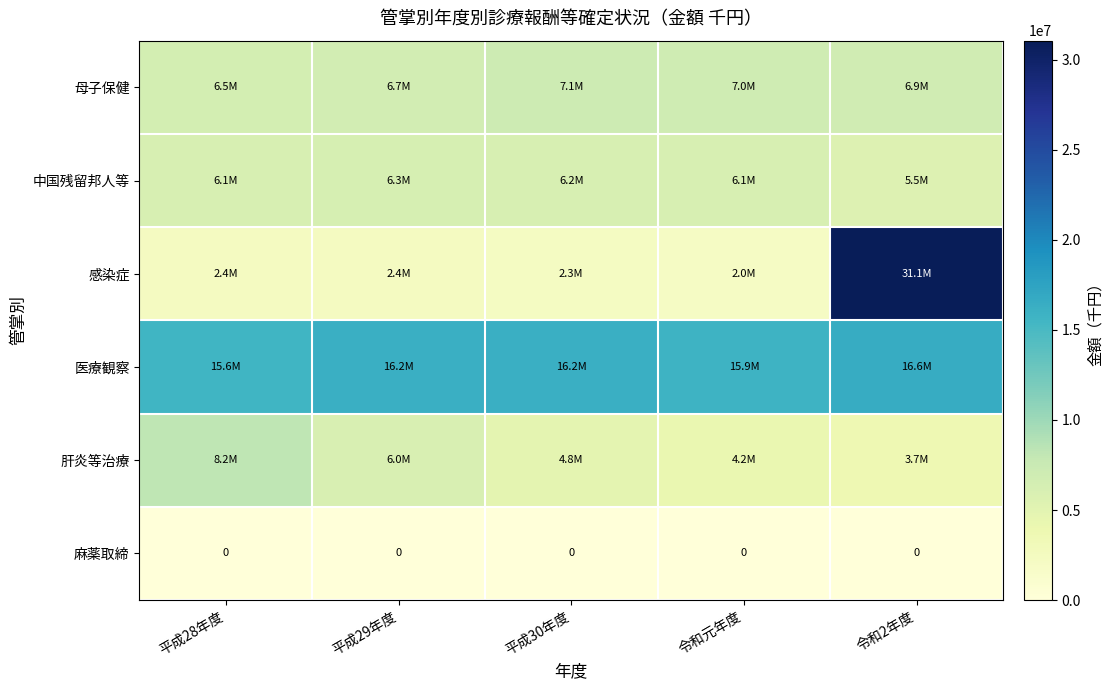

At which label is 感染症 closest to 16518256?

平成29年度